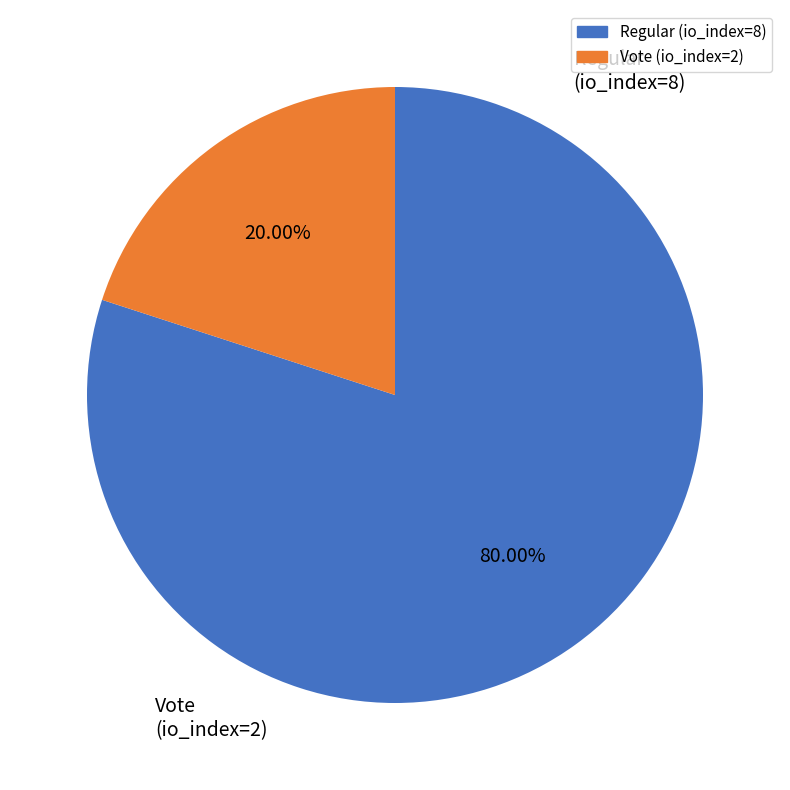

Does Regular (io_index=8) represent more than half of the total?

Yes